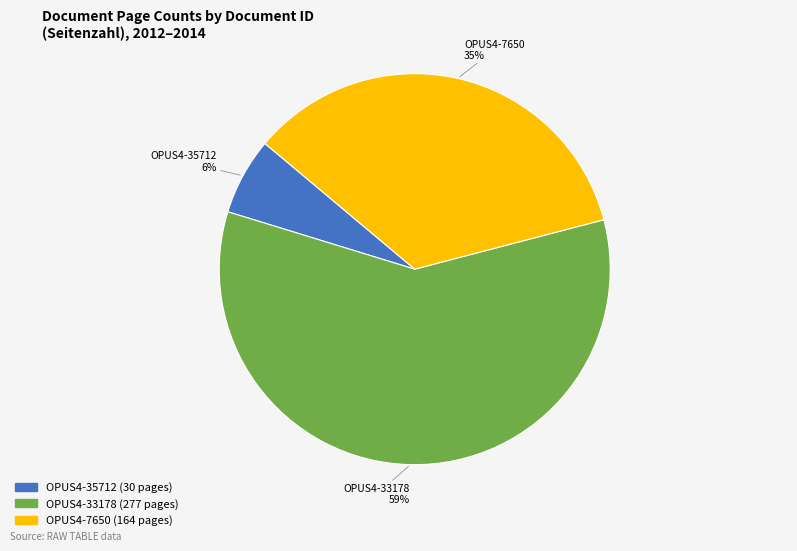

To the nearest percent, what portion does OPUS4-33178 represent?

59%